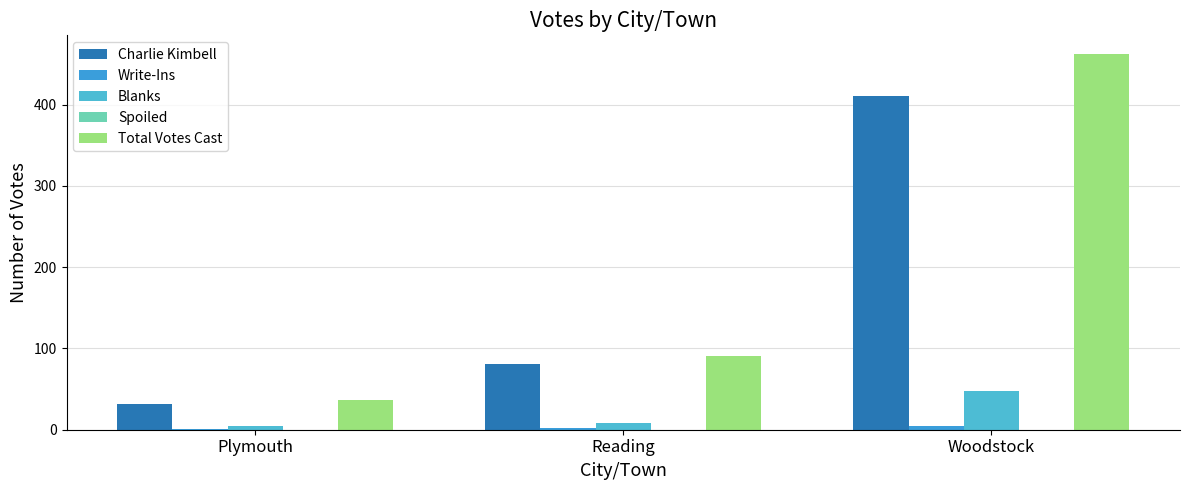

Which series has the largest total across all categories?

Total Votes Cast